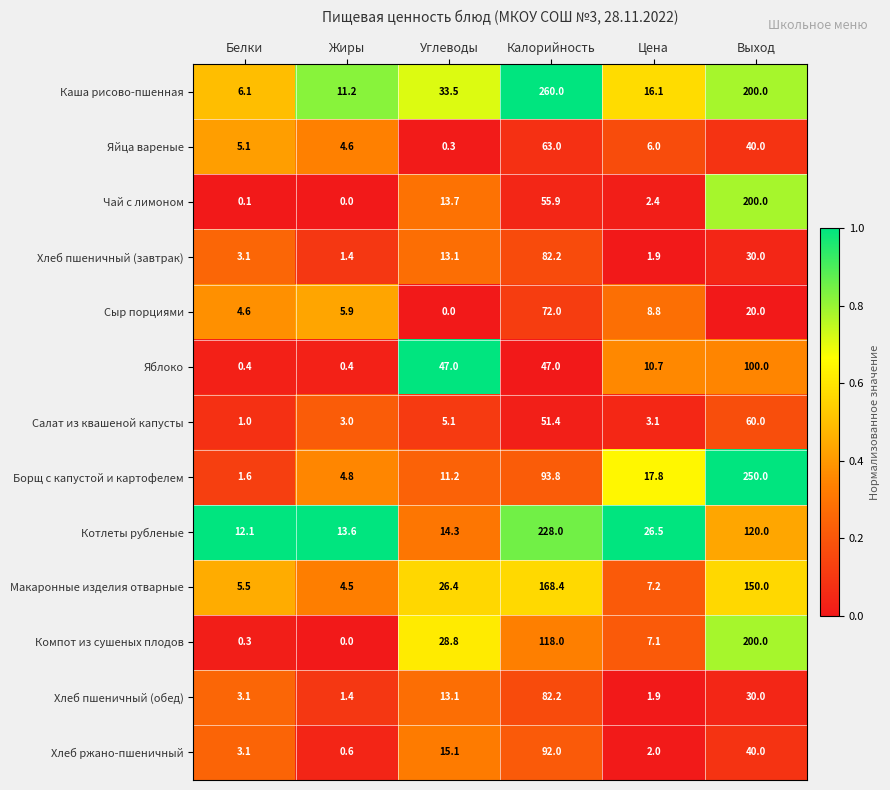

What is the difference between the Компот из сушеных плодов values at Калорийность and Цена?

110.9